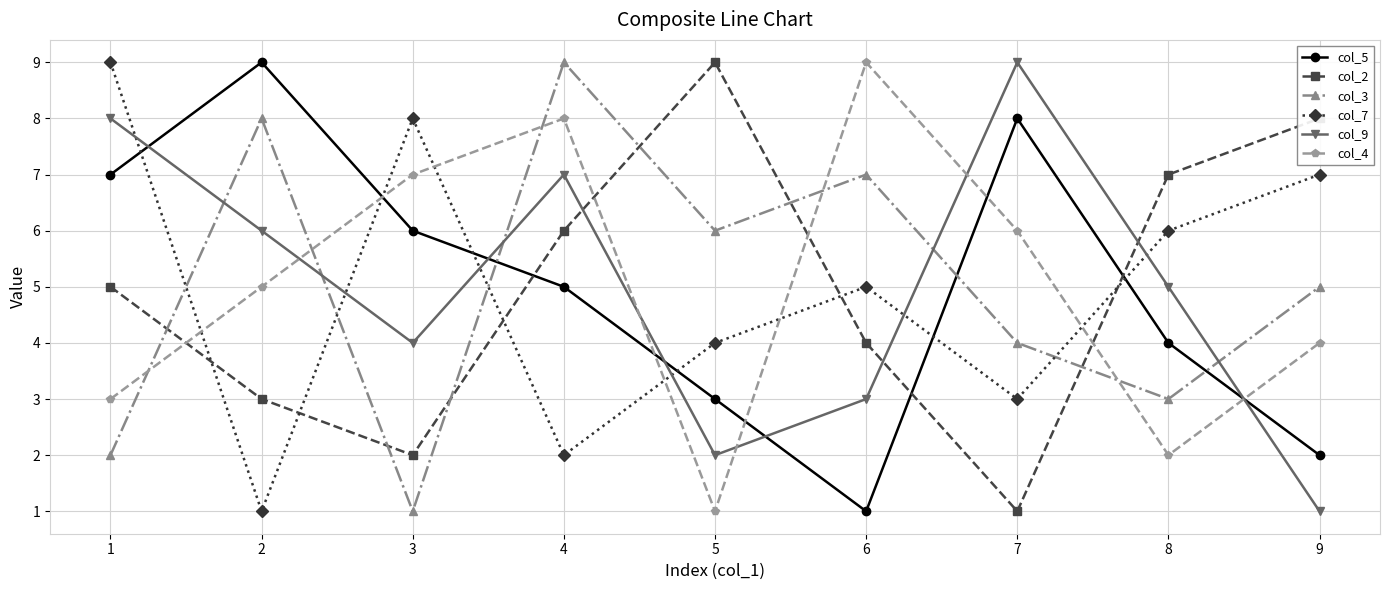

How many interior local valleys does the col_9 series have?

2